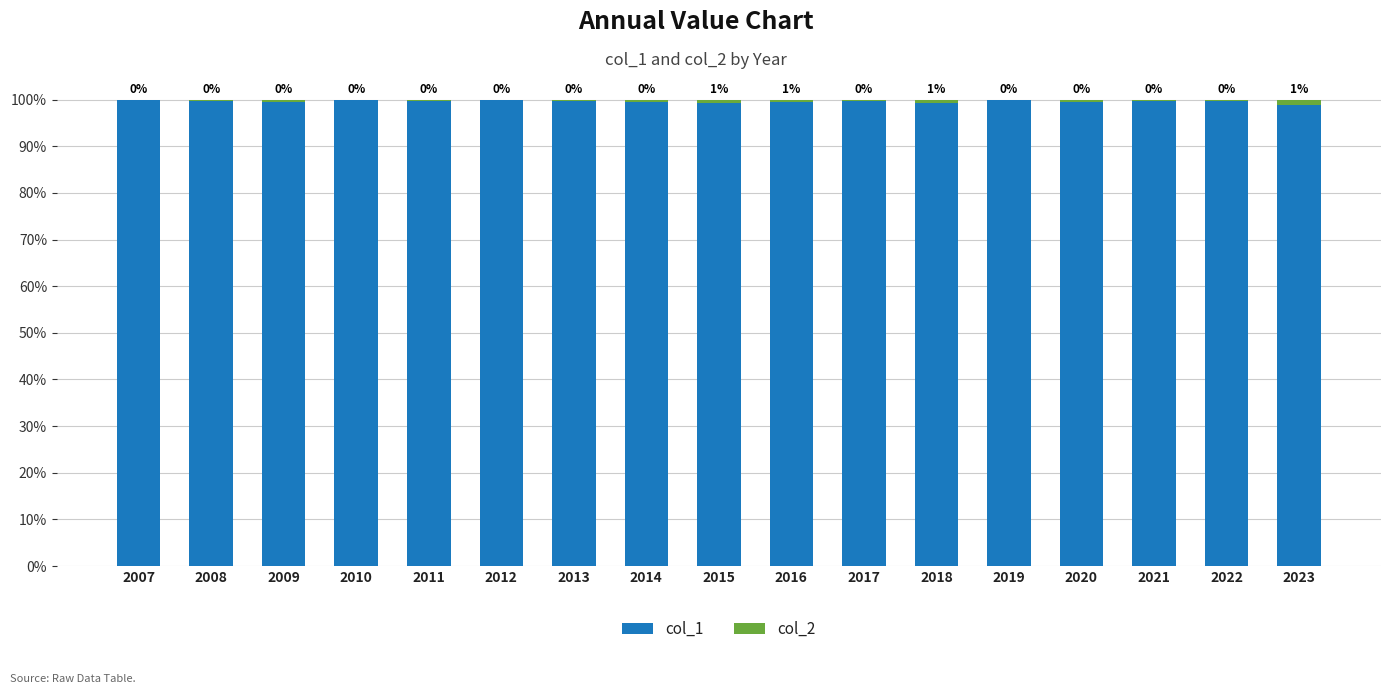

Are the bars horizontal?

No